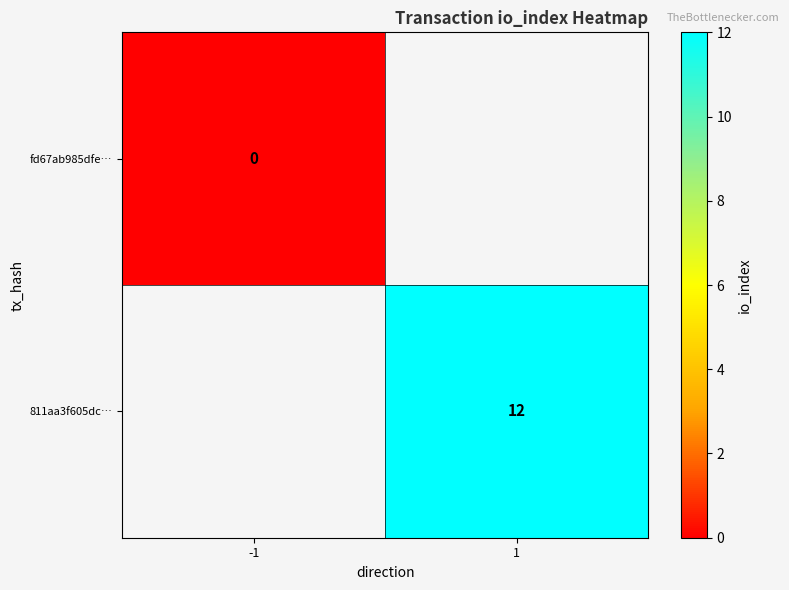

How many categories are shown in the chart?

2